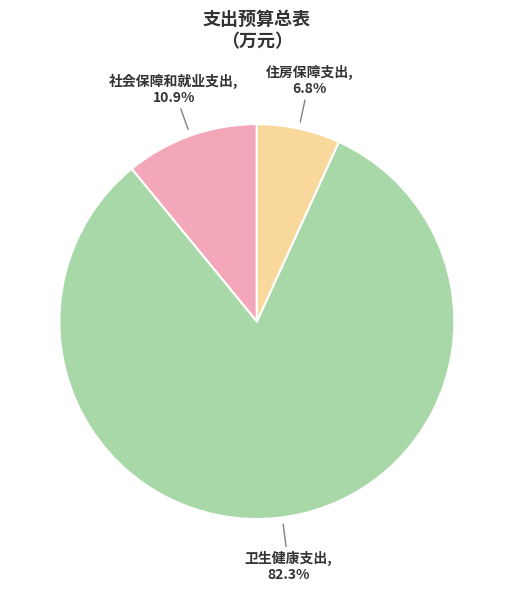

Is there any slice that represents more than half of the pie?

Yes